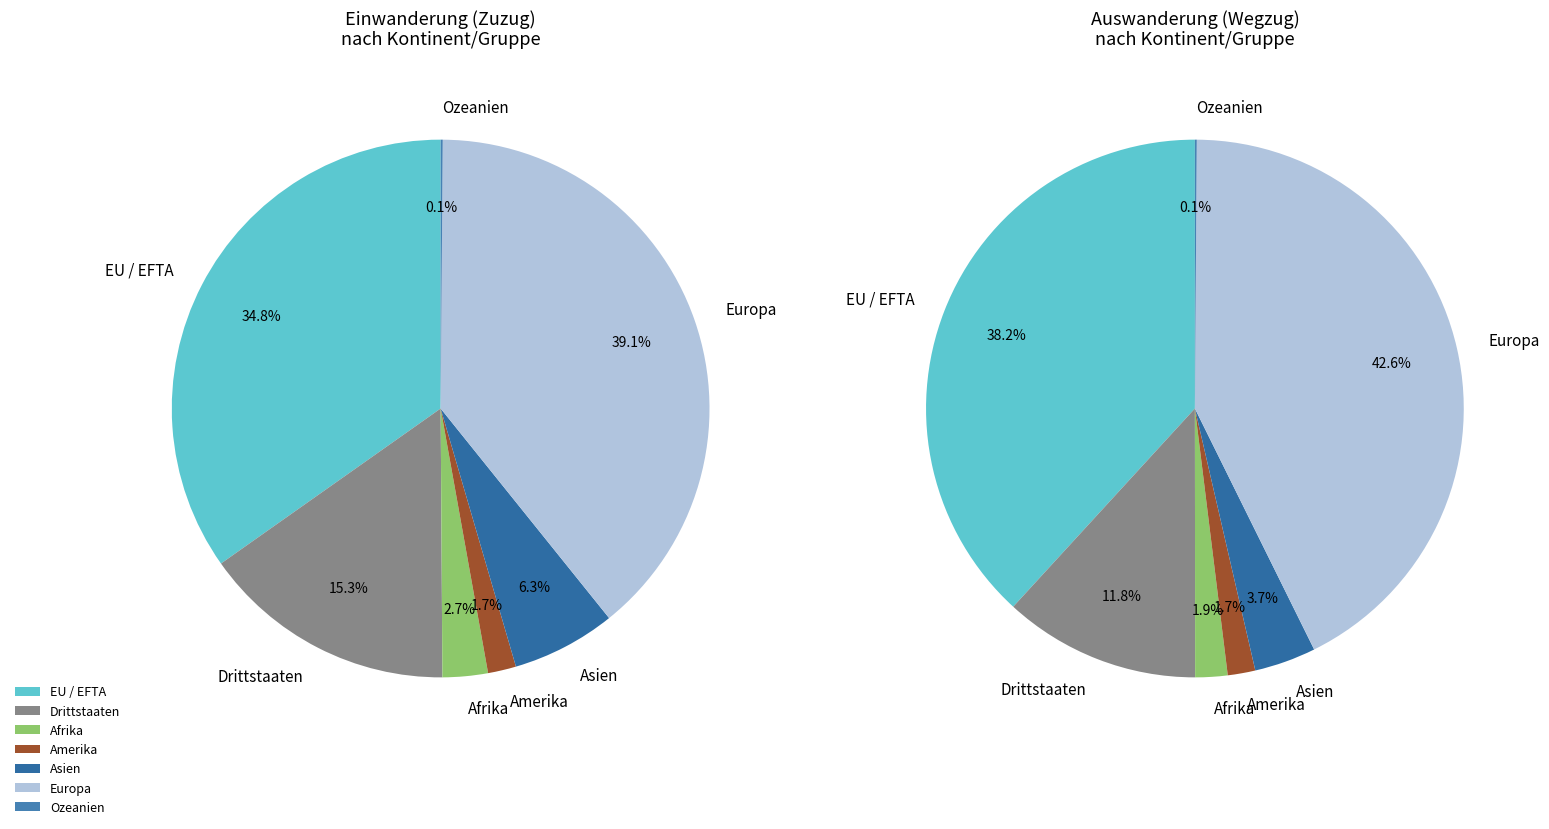

Combined, do Afrika and EU / EFTA account for over 50%?

No